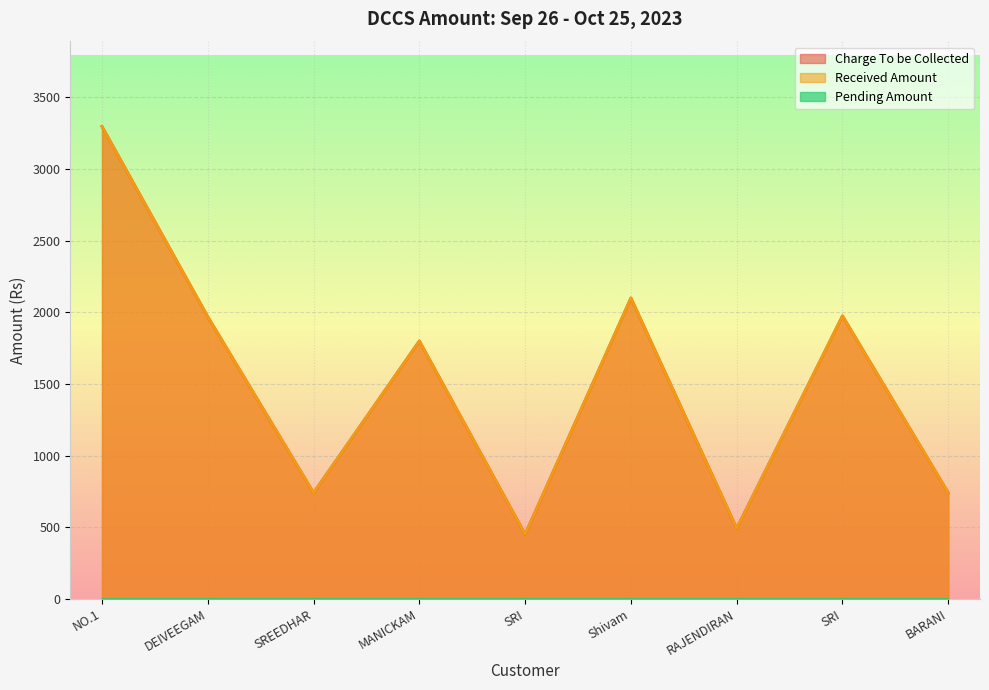

What is the sum of all Charge To be Collected values?

13563